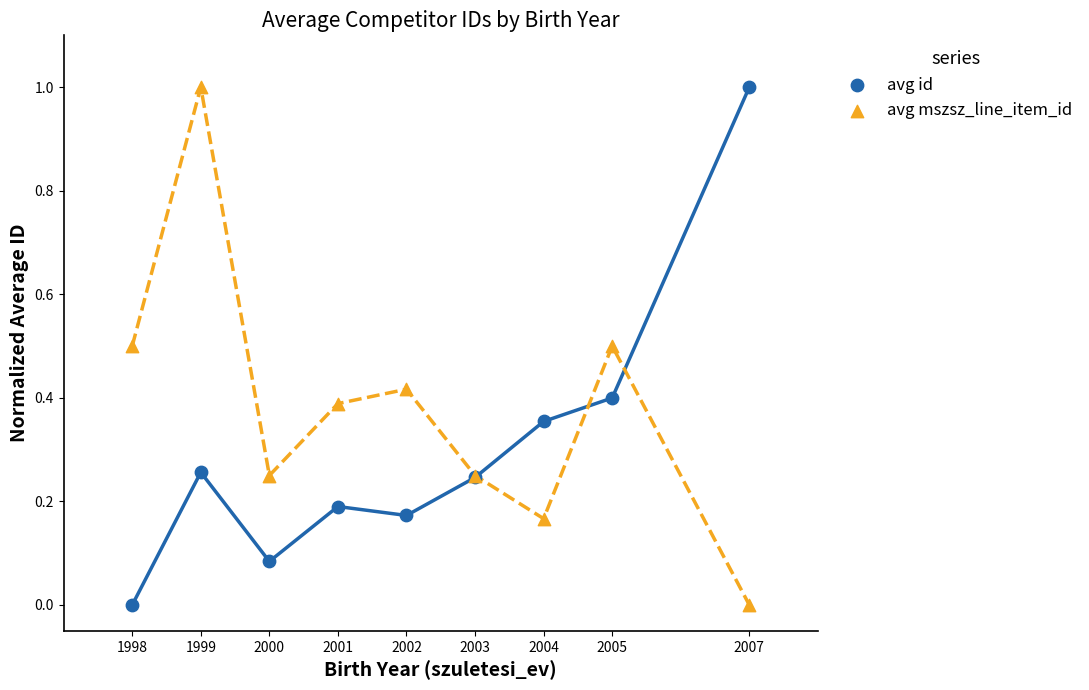

What is the X range (max minus min) for the scatter plot?

9.0